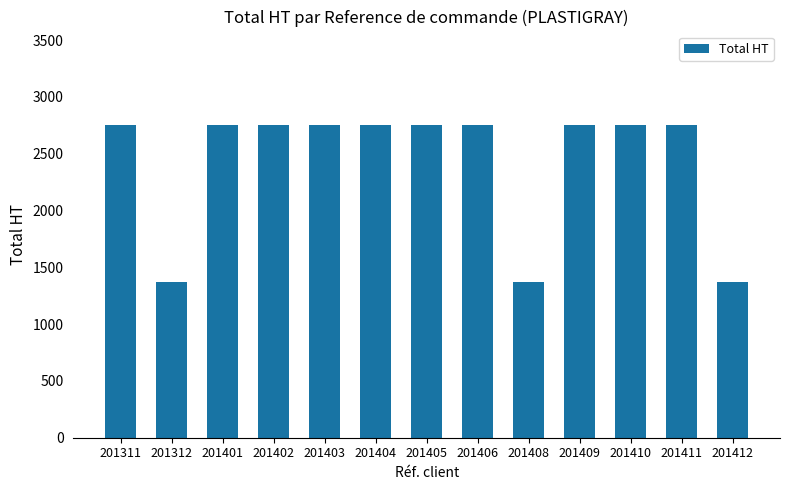

What is the value of the 2nd bar from the left?

1375